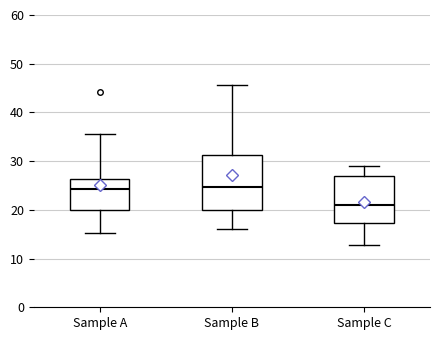

Reading left to right, transcribe this box plot: for each box, give where its median line is, the range the box spans, and where its two whiskers end, as read against the y-axis. The values are not printed on the chart, so give them approximately, as read against the axis.

Sample A: median 24, box 20 to 26, whiskers 15 to 36
Sample B: median 25, box 20 to 31, whiskers 16 to 46
Sample C: median 21, box 17 to 27, whiskers 13 to 29